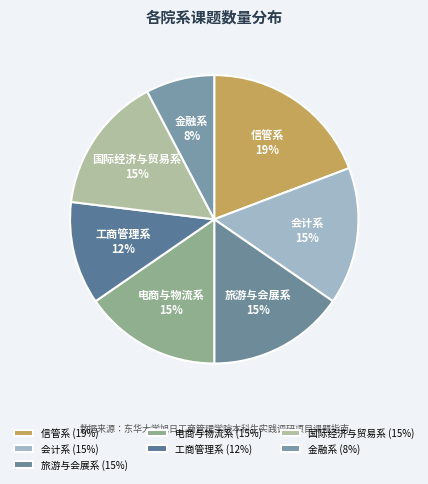

What percentage is the 金融系 slice, to the nearest percent?

8%